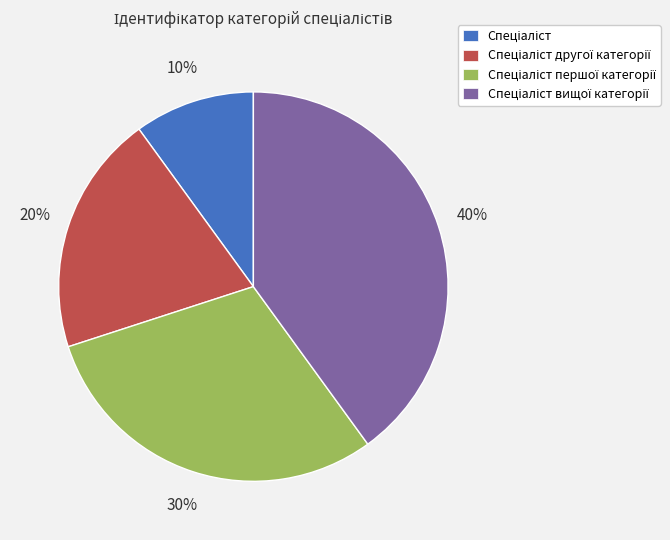

Is there a majority slice in this chart?

No